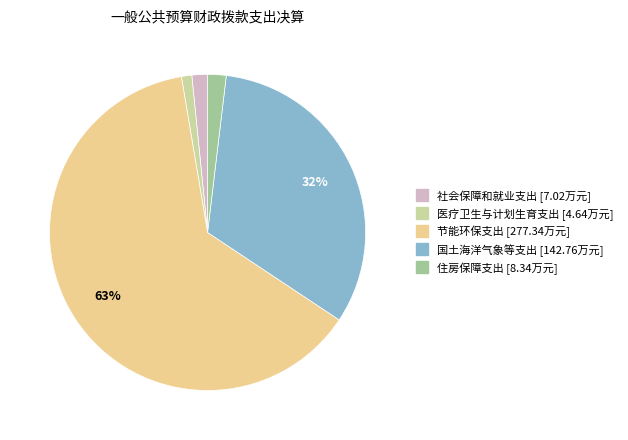

How many segments does this pie chart have?

5